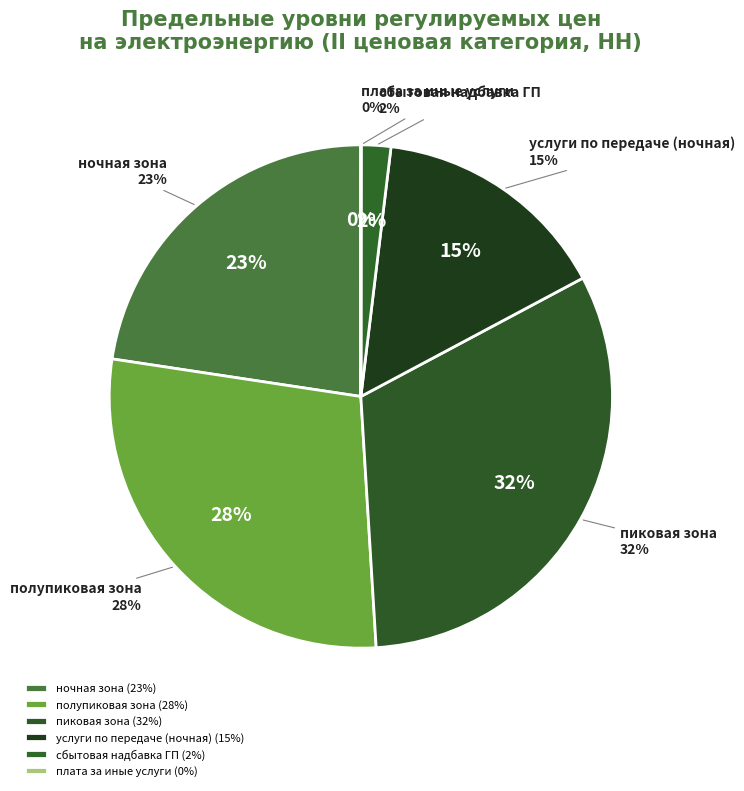

Approximately how many times larger is the value at полупиковая зона compared to пиковая зона?

0.9